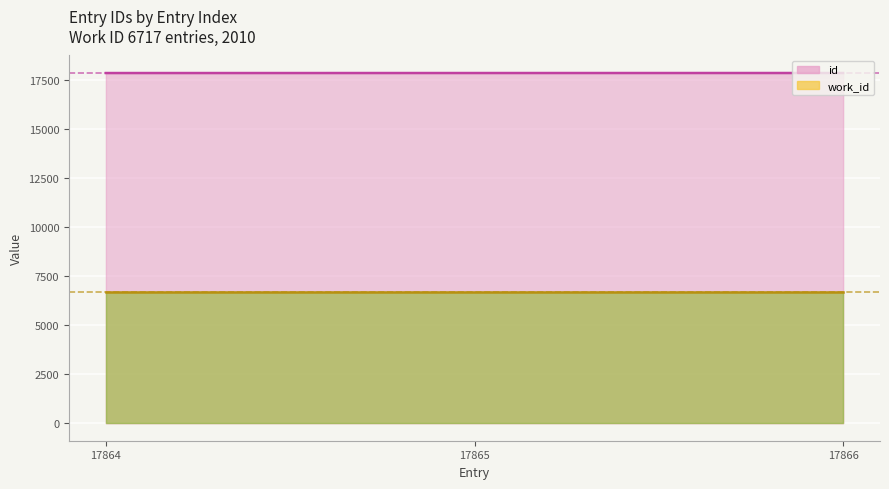

Which has a higher value, 17866 or 17864?

17866